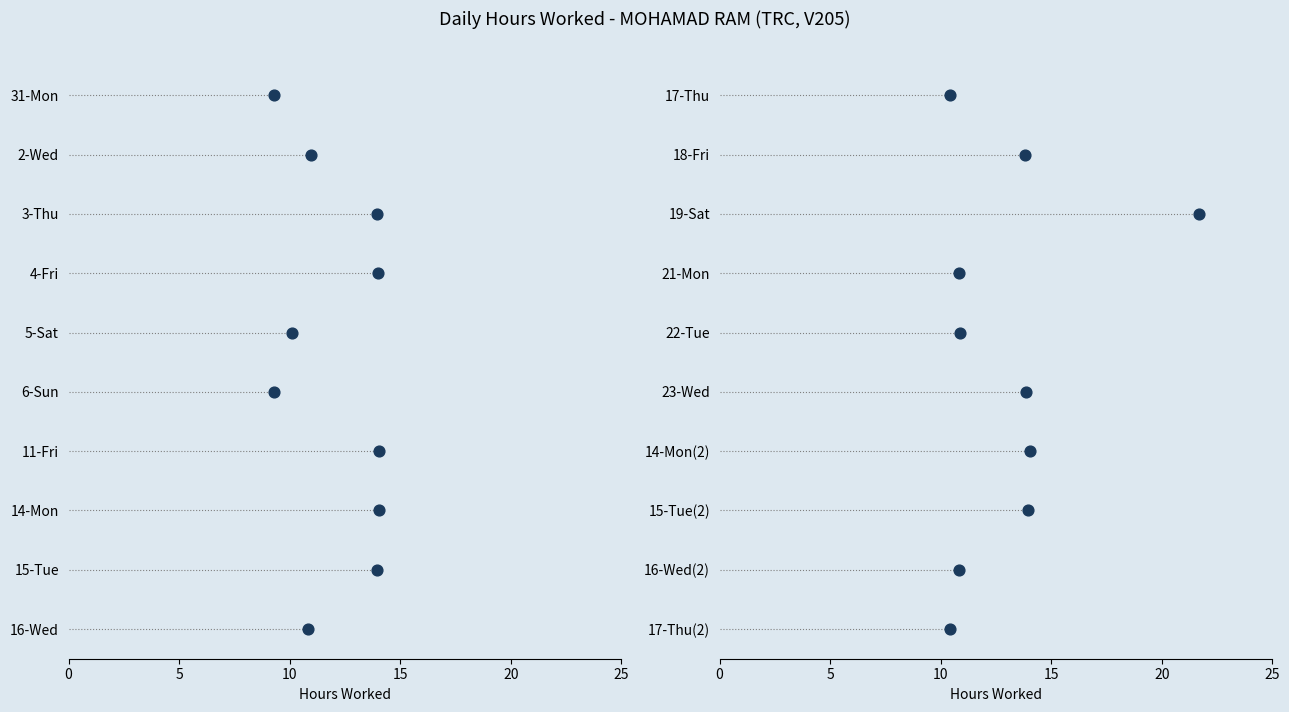

Which has a higher value, 4-Fri or 6-Sun?

4-Fri